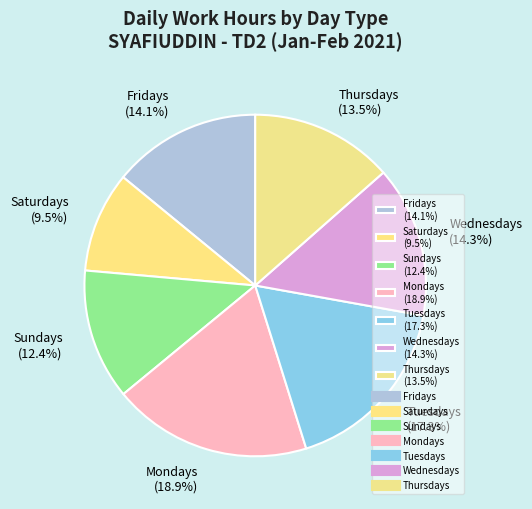

Do Mondays (18.9%) and Wednesdays (14.3%) together represent more than half of the pie?

No